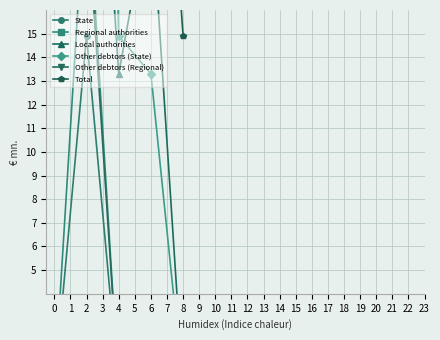

Between 0 and 1, which series saw the biggest shift?

Regional authorities